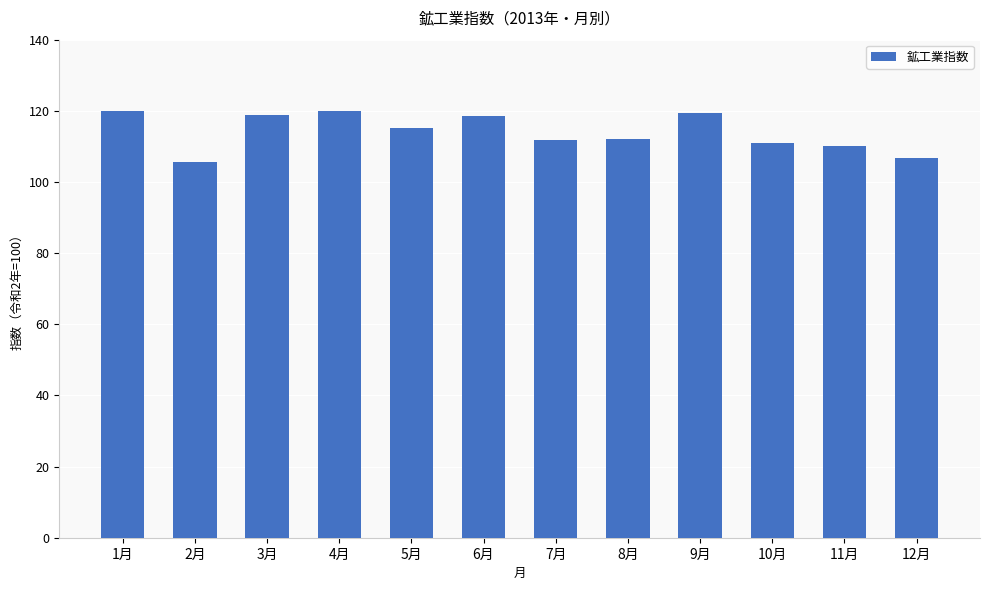

What is the label of the 2nd bar from the right?

11月